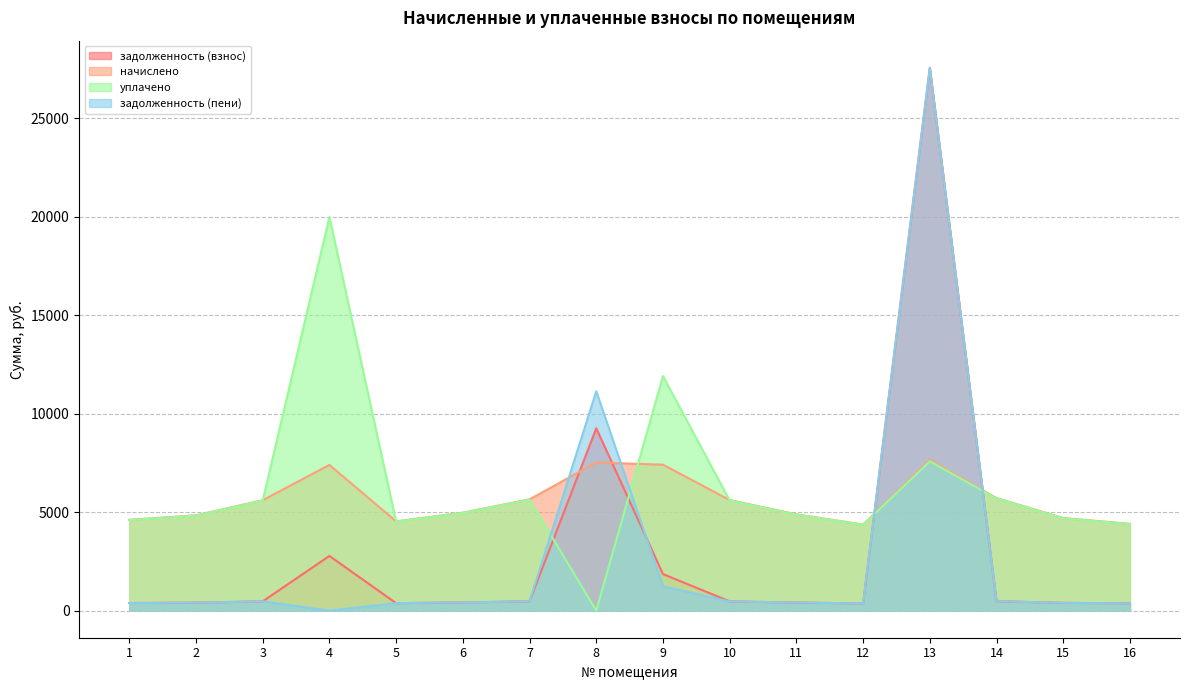

List the labels in order of начислено value, smallest first.

12, 16, 5, 1, 15, 2, 11, 6, 3, 10, 7, 14, 4, 9, 8, 13